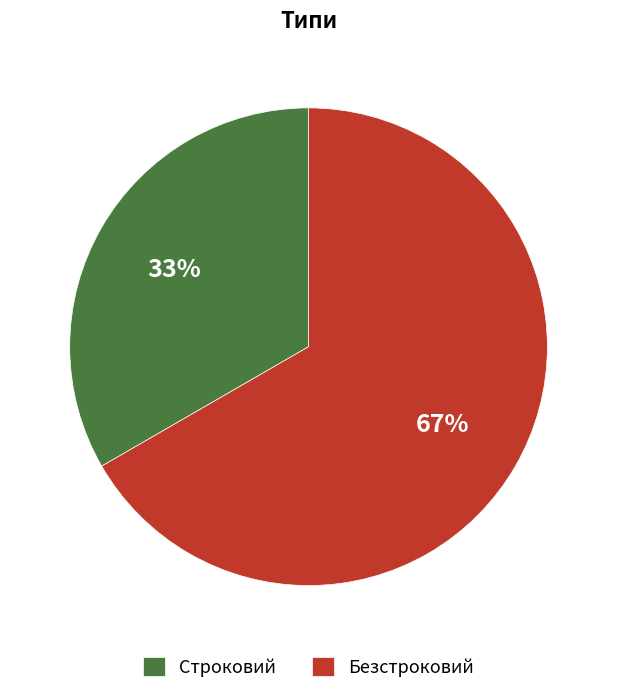

Which has a higher value, Безстроковий or Строковий?

Безстроковий